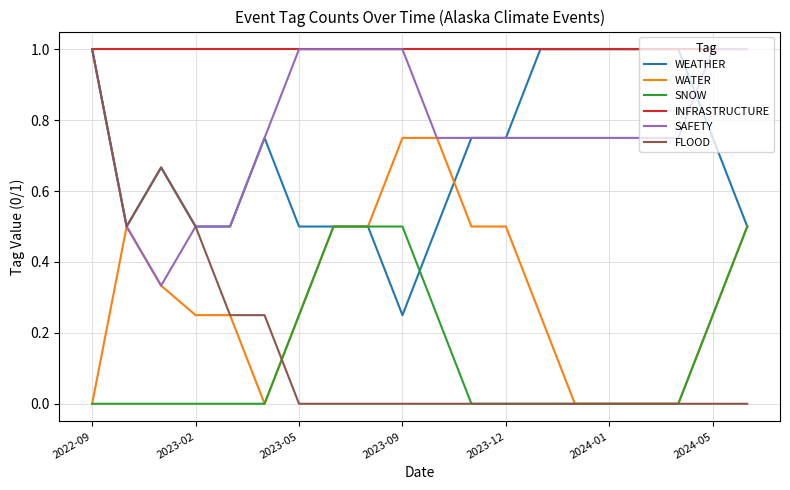

True or false: SNOW and SAFETY intersect in this chart.

False